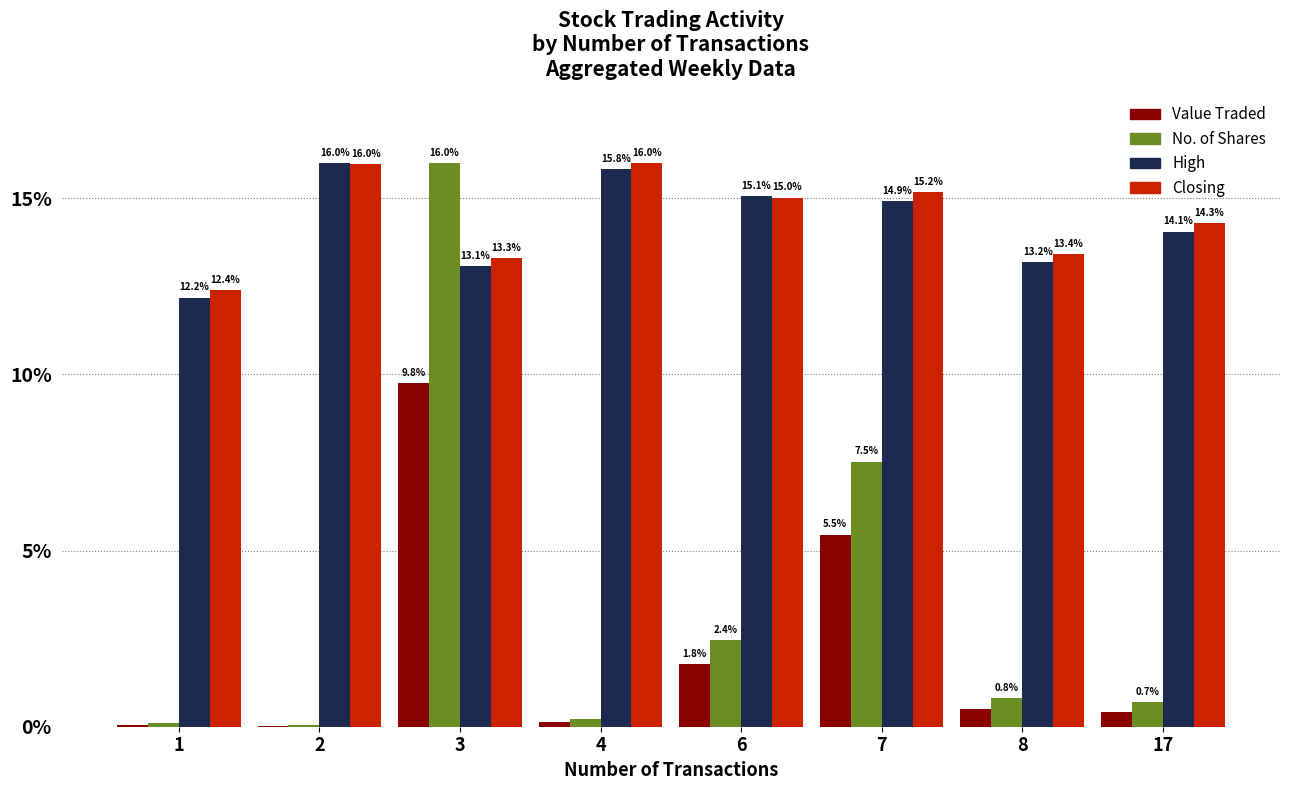

At which label is High closest to 14?

17